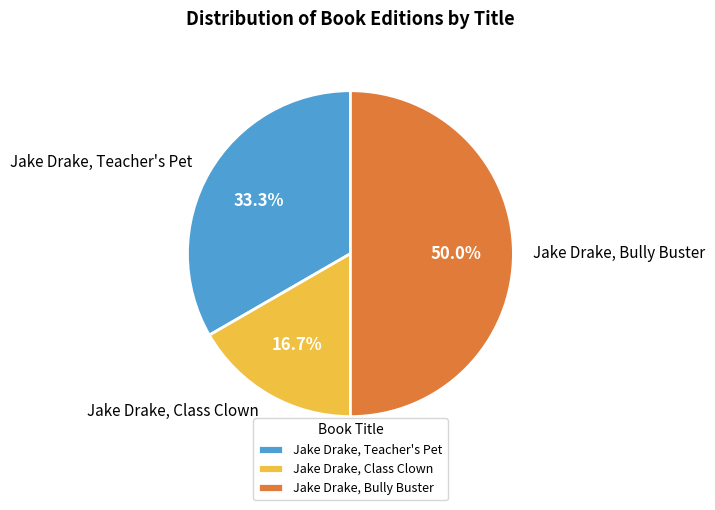

To the nearest percent, what portion does Jake Drake, Teacher's Pet represent?

33%